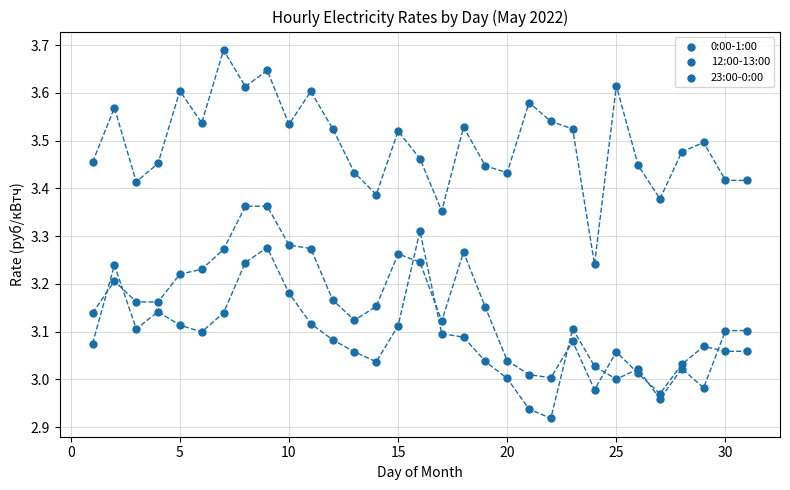

Count the number of points in this scatter plot.

93